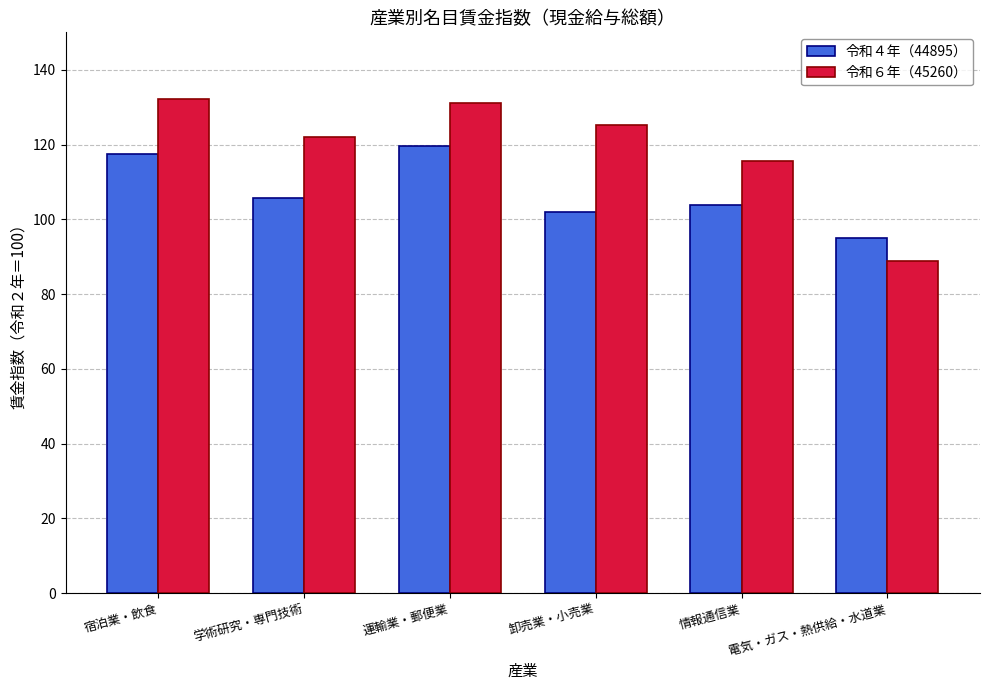

What position from the right is 電気・ガス・熱供給・水道業?

1